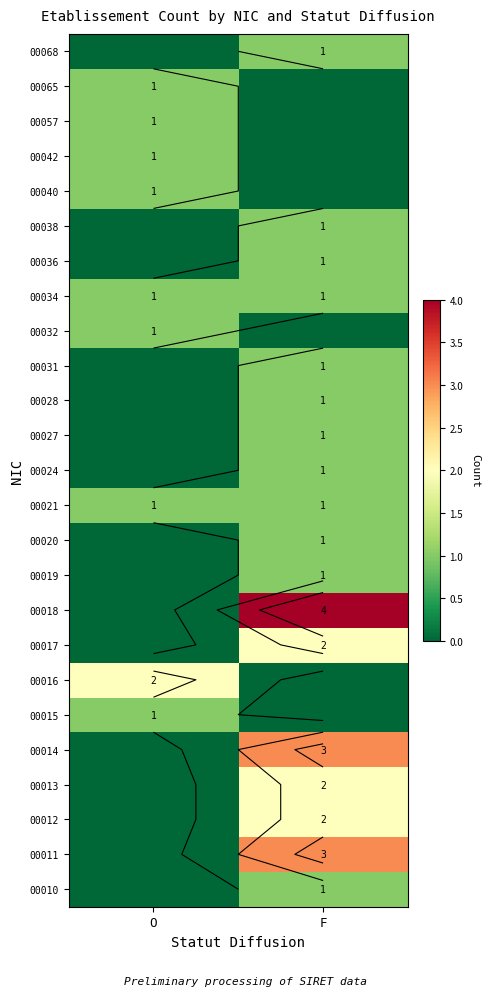

What is the difference between the 00024 values at O and F?

1